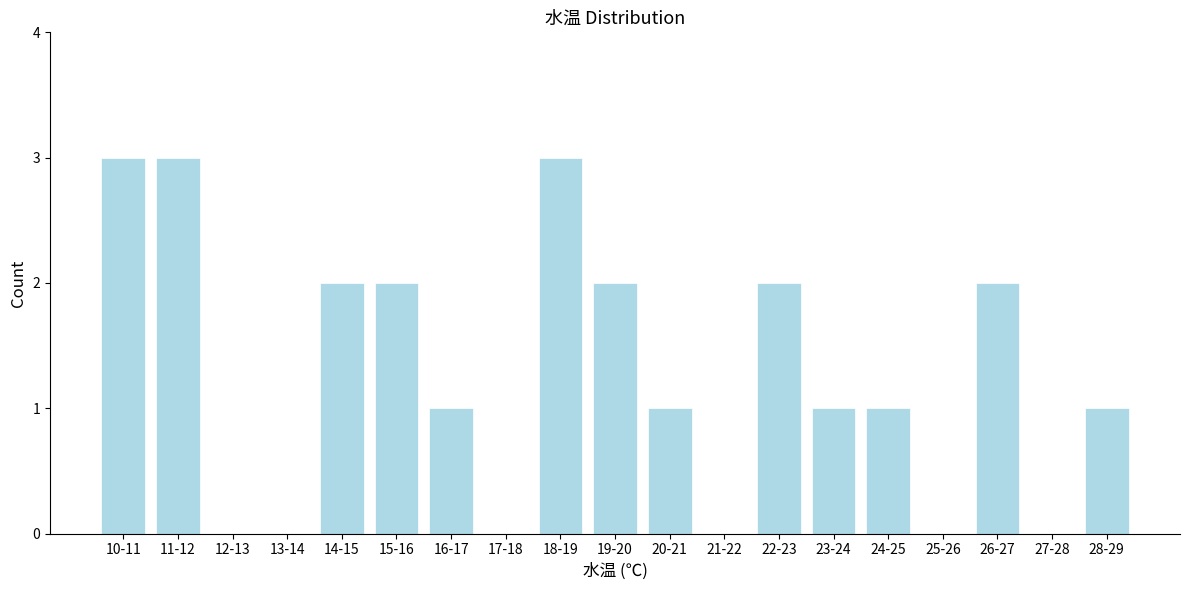

Reading left to right, what are all the values shown in this chart?

10-11=3	11-12=3	12-13=0	13-14=0	14-15=2	15-16=2	16-17=1	17-18=0	18-19=3	19-20=2	20-21=1	21-22=0	22-23=2	23-24=1	24-25=1	25-26=0	26-27=2	27-28=0	28-29=1